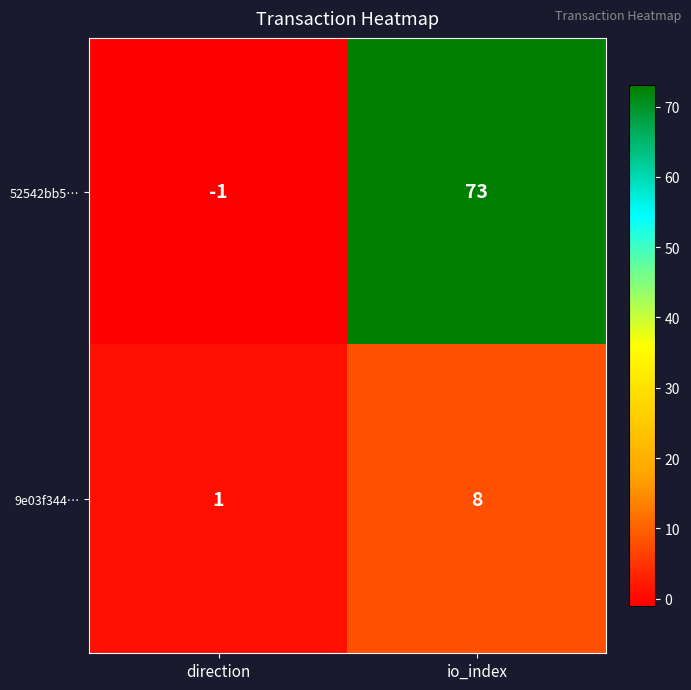

Which label corresponds to the smallest value in the chart?

direction